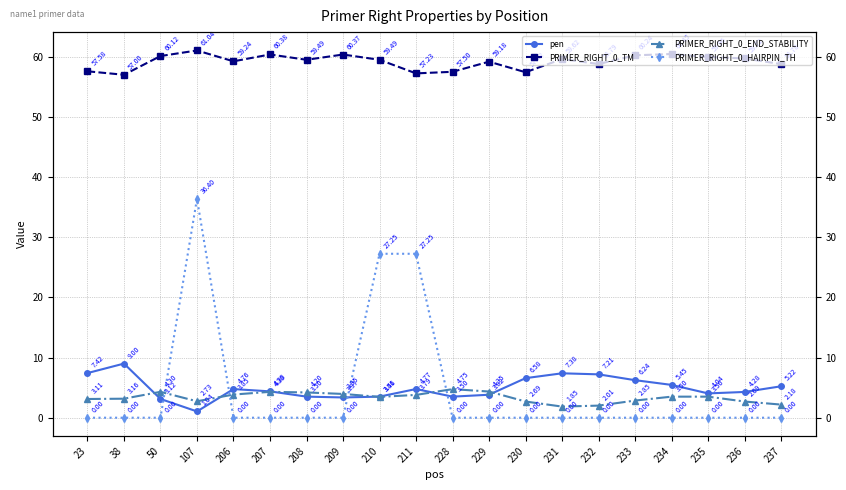

What is the sum of all pen values?

98.6